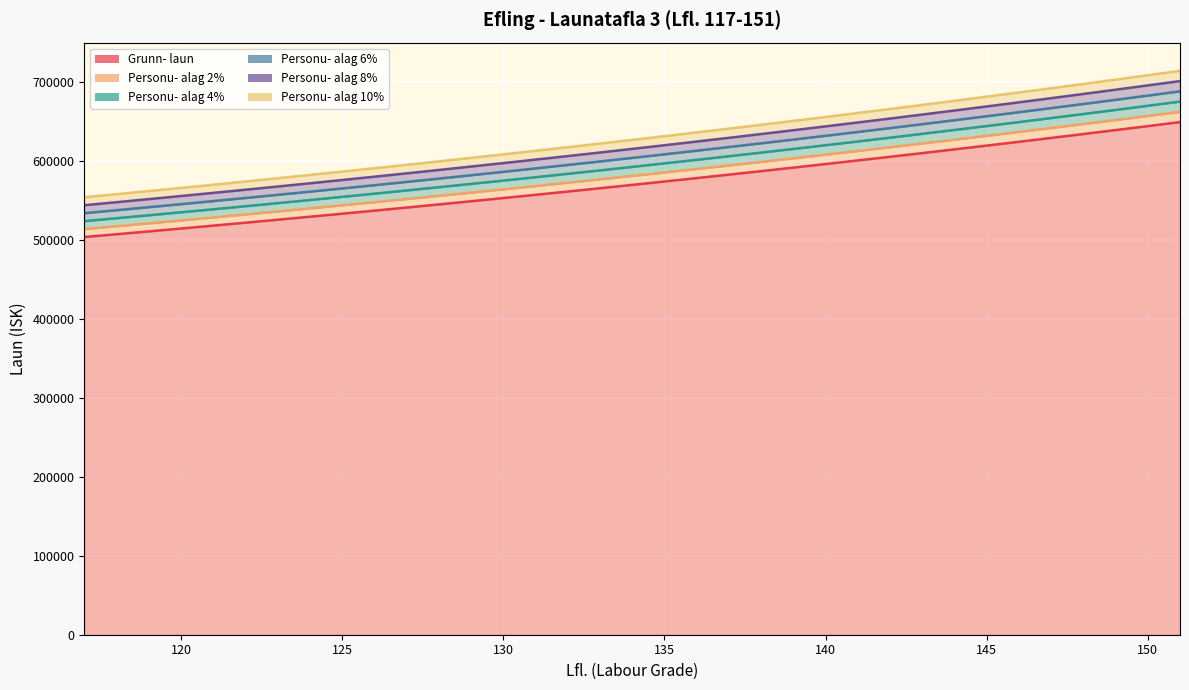

Which series has the largest total across all categories?

Personu- alag 10%